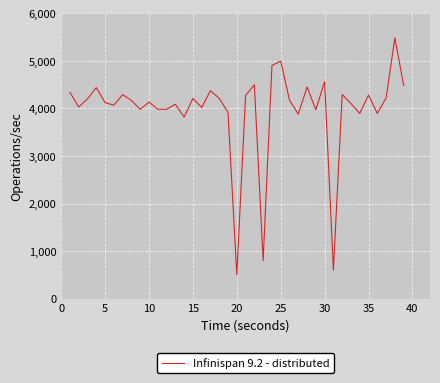

What is the minimum value shown in the chart?

500.0